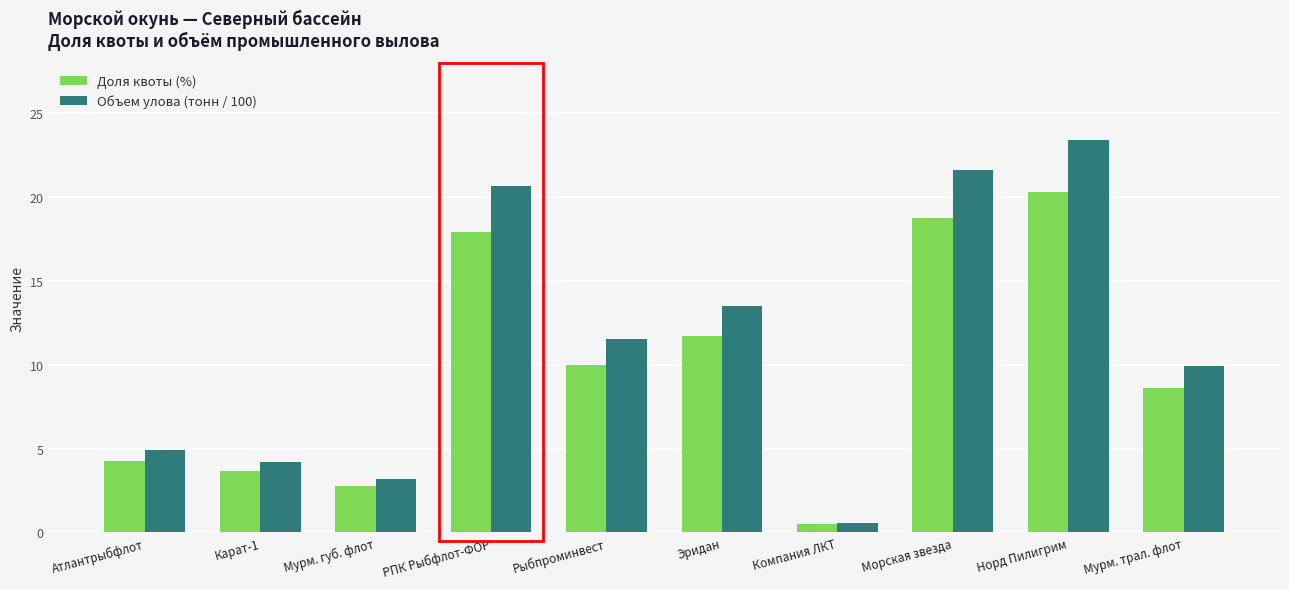

What is the value of the Доля квоты (%) bar at the 7th from the left?

0.5